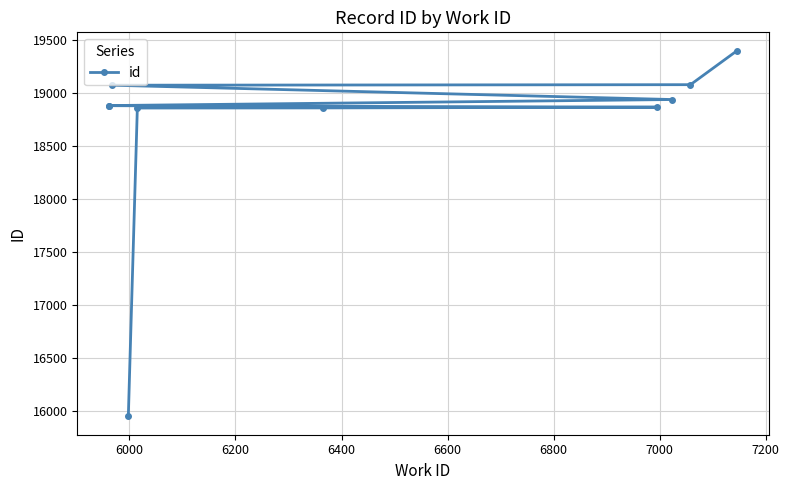

Count the number of values greater than 18881.

4